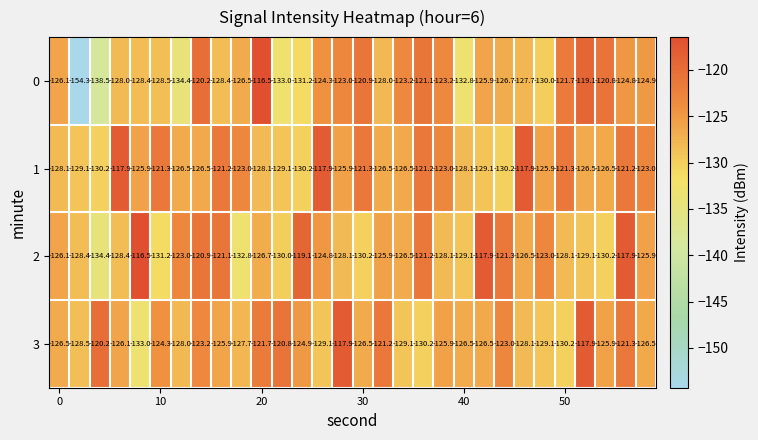

What is the average value of the 3 series?

-125.5